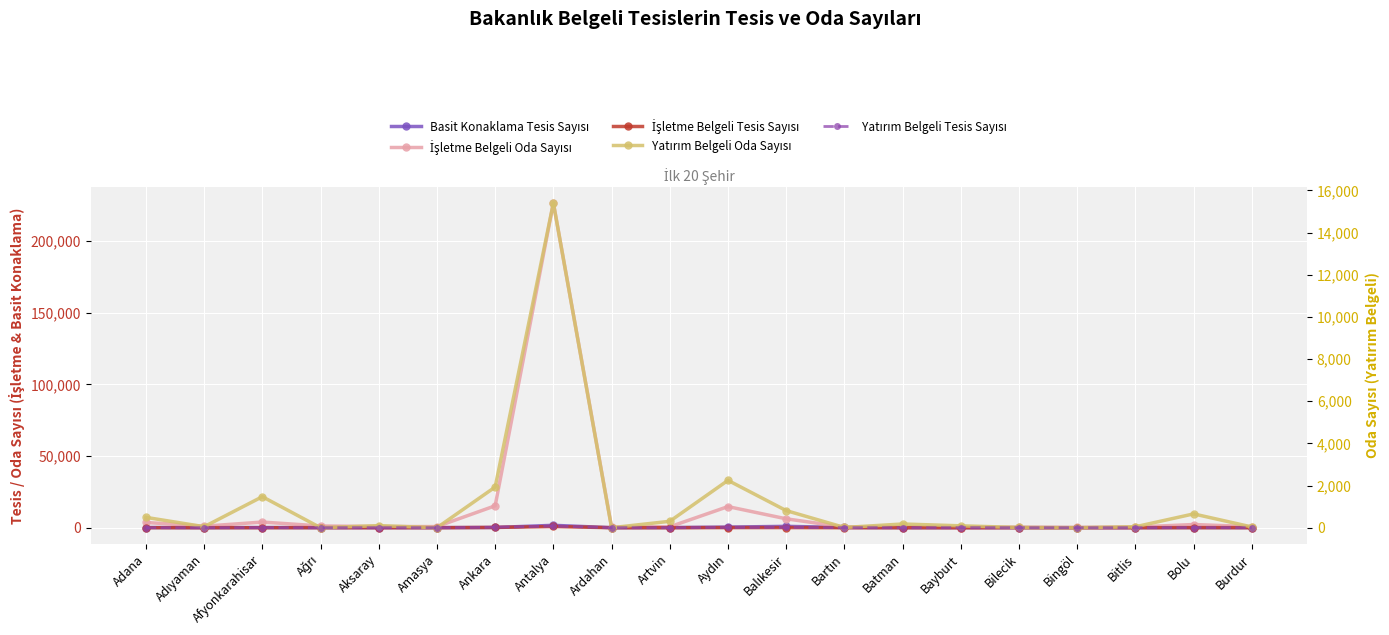

What position from the left is Balıkesir?

12